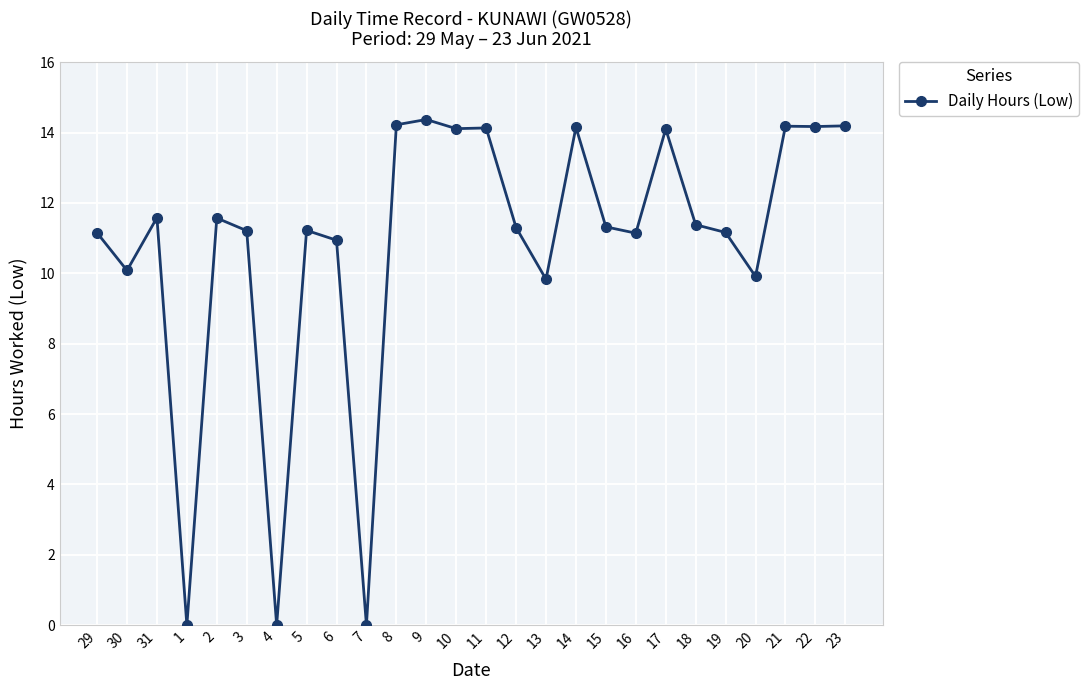

The value at 3 is 11.2. True or false?

True